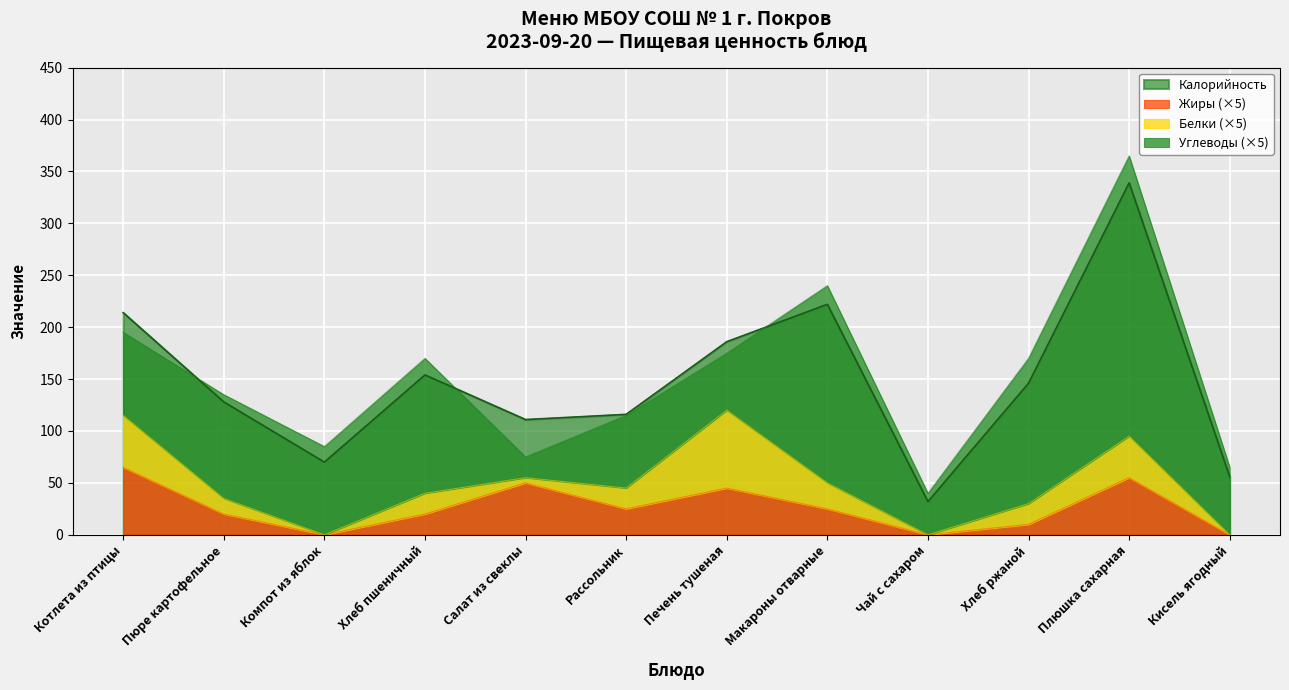

True or false: Калорийность and Жиры (×5) cross at least once.

False